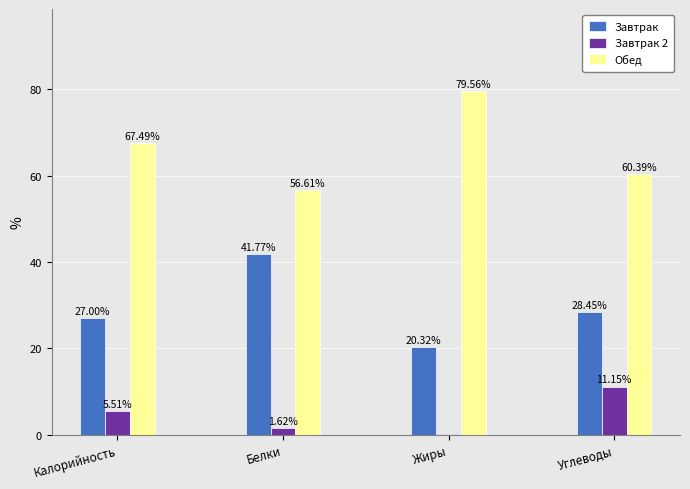

Is the value of Завтрак at Калорийность greater than the value of Обед at Жиры?

No